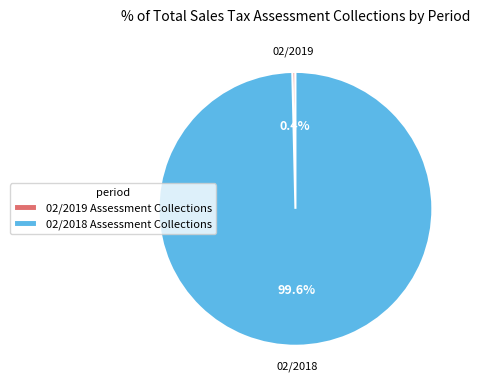

The 02/2018 Assessment Collections slice represents 100% of the pie. True or false?

True